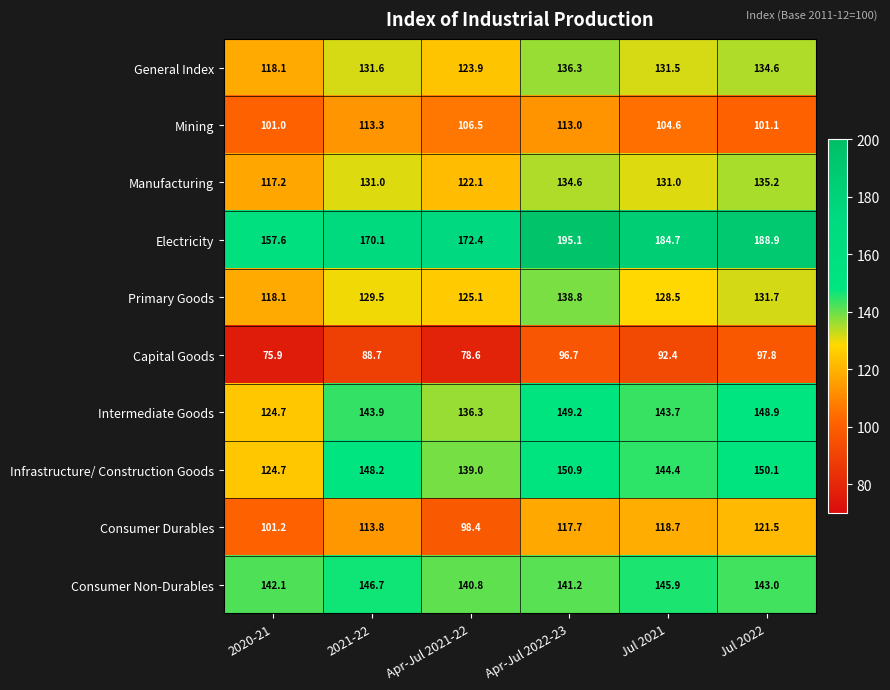

What is the sum of the Infrastructure/ Construction Goods values at Jul 2021 and 2020-21?

269.1